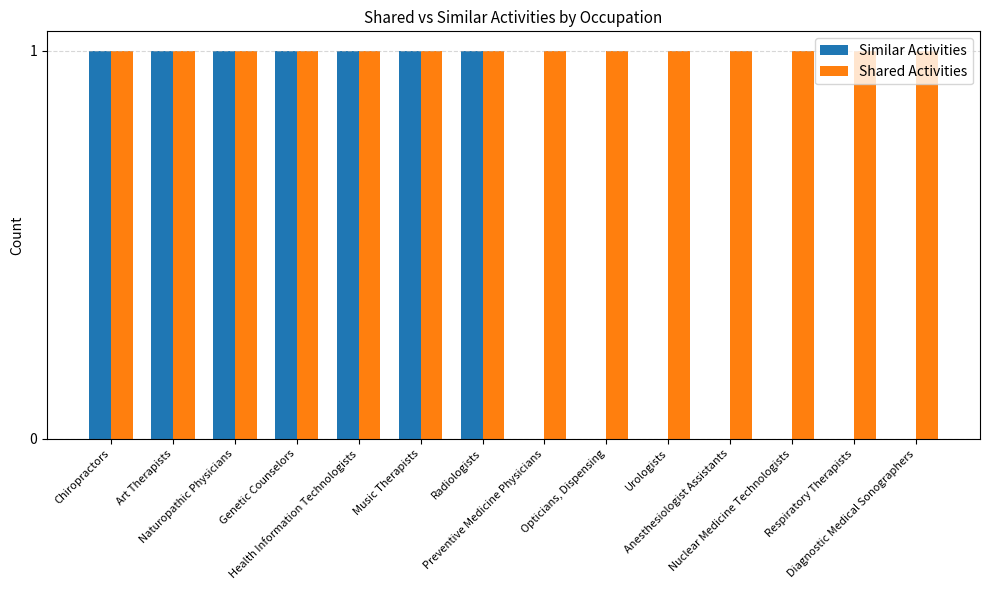

Is the value of Shared Activities at Nuclear Medicine Technologists greater than the value of Similar Activities at Preventive Medicine Physicians?

Yes